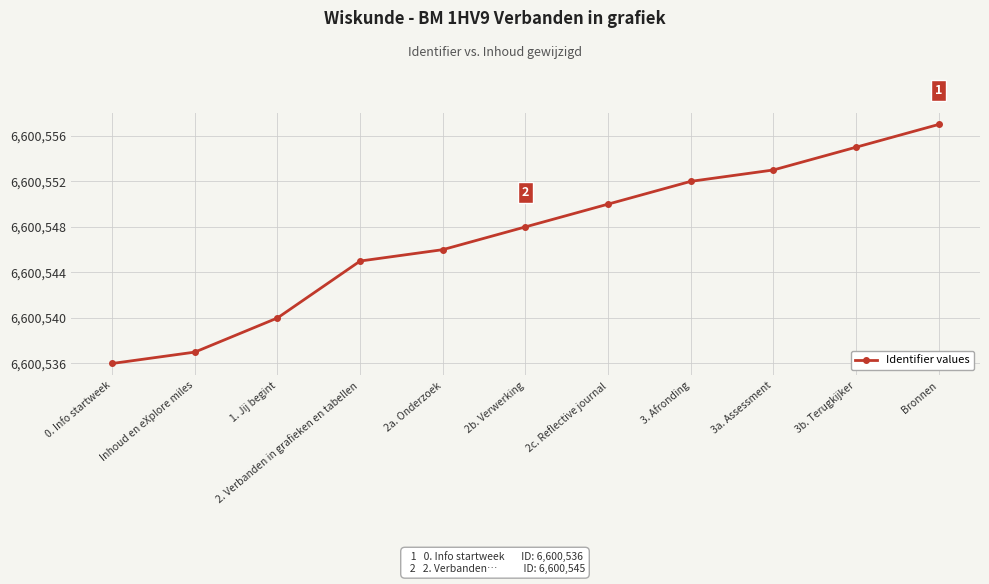

What is the sum of the values at 1. Jij begint and 0. Info startweek?

13201076